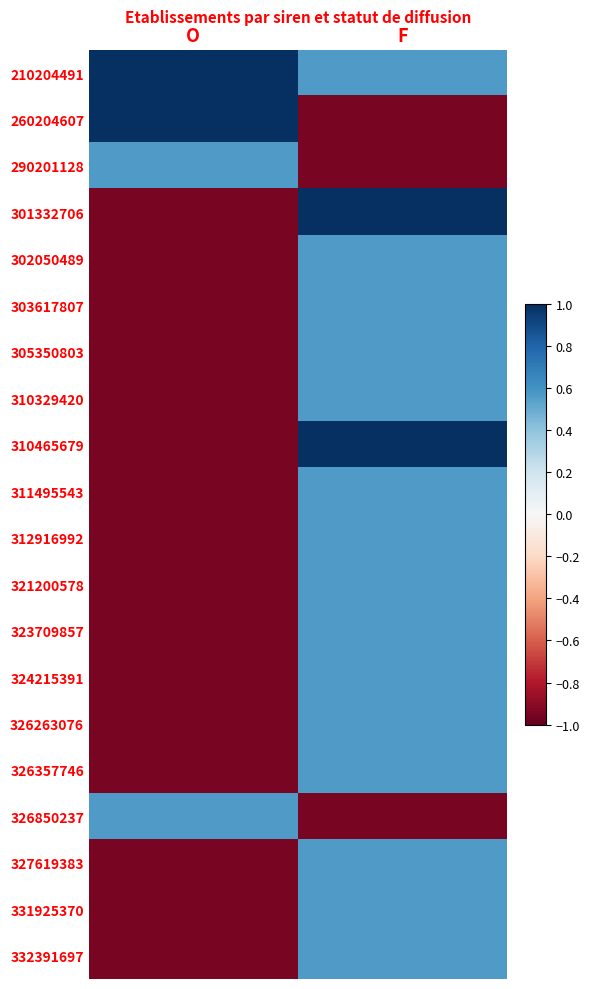

List the series in order of their peak value, lowest first.

290201128, 302050489, 303617807, 305350803, 310329420, 311495543, 312916992, 321200578, 323709857, 324215391, 326263076, 326357746, 326850237, 327619383, 331925370, 332391697, 210204491, 260204607, 301332706, 310465679